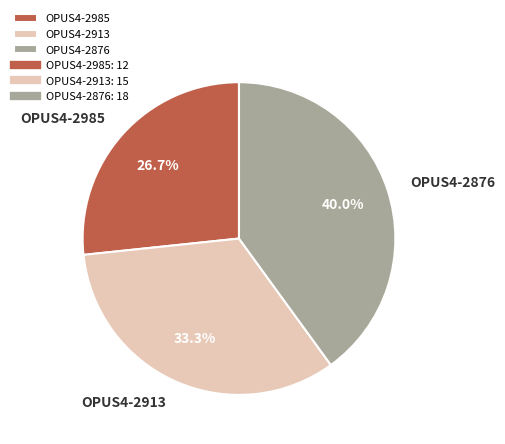

How many segments does this pie chart have?

3